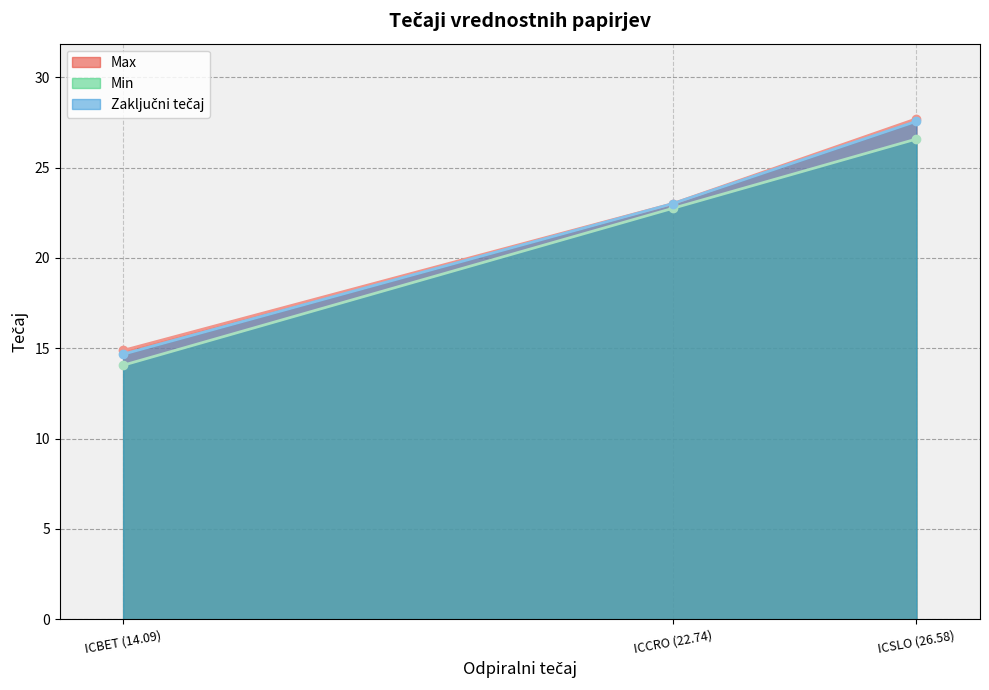

What is the value of the Min point at the 2nd from the left?

22.7